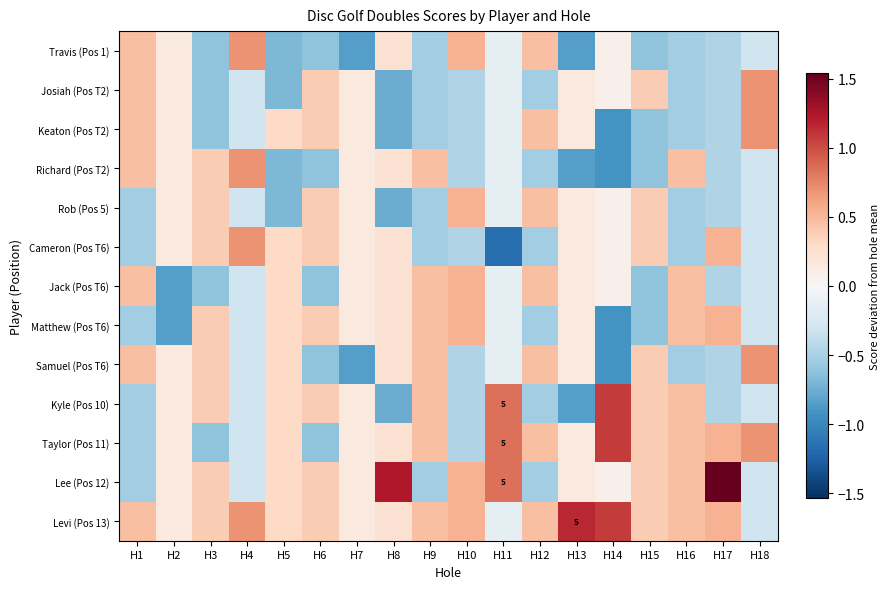

The value of Josiah (Pos T2) at H17 is -0.2. True or false?

False